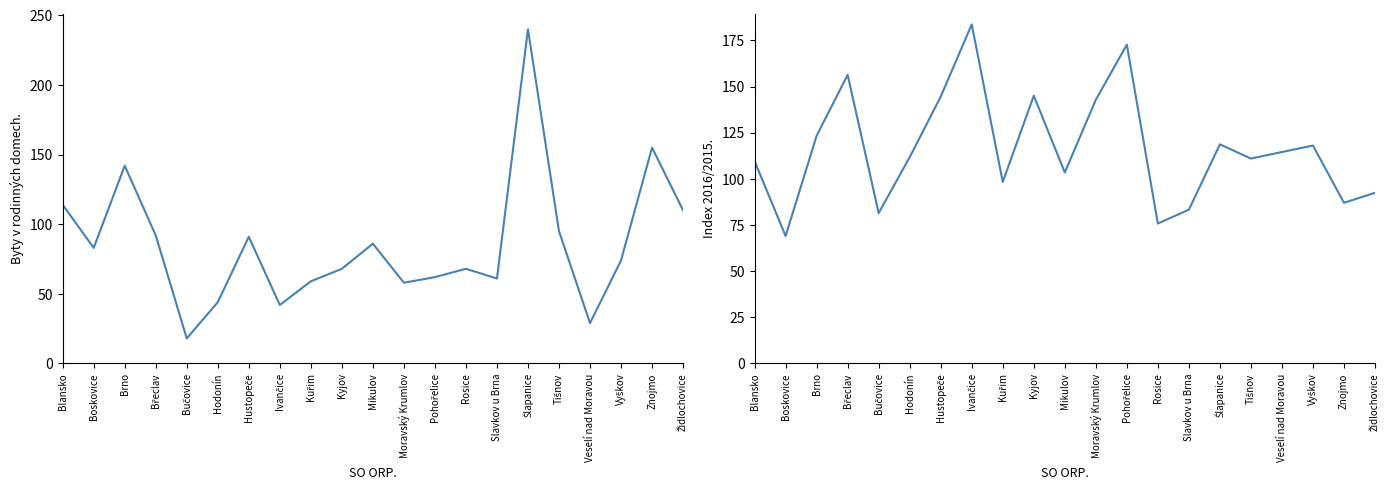

Is it true that Index 2016/2015 equals 70.6 at Pohořelice?

False